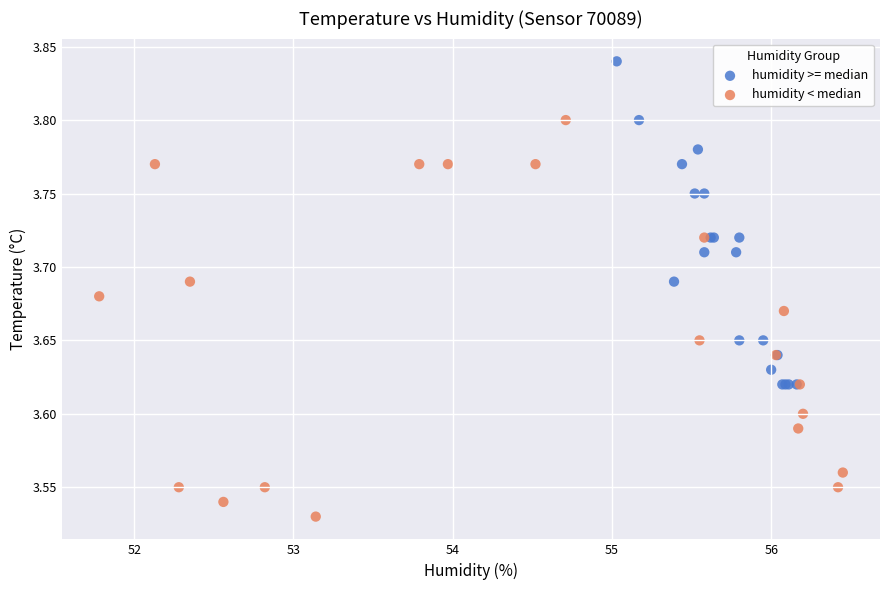

Which series reaches the maximum Y coordinate?

humidity >= median